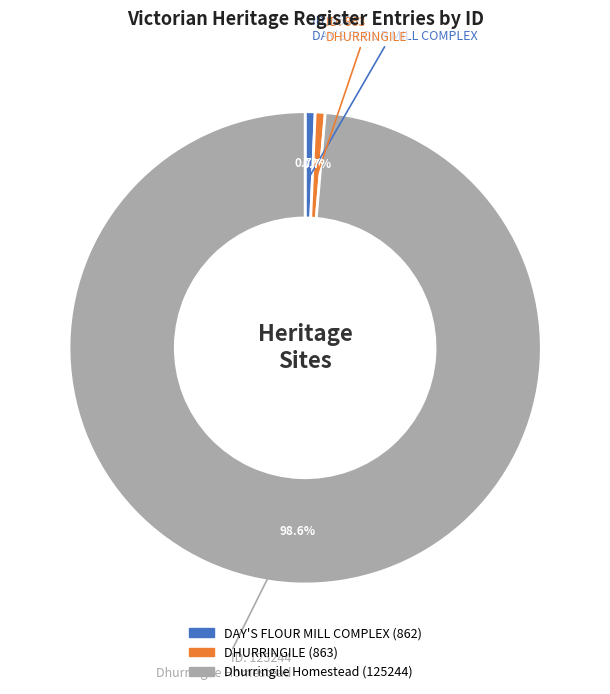

Is there any slice that represents more than half of the pie?

Yes